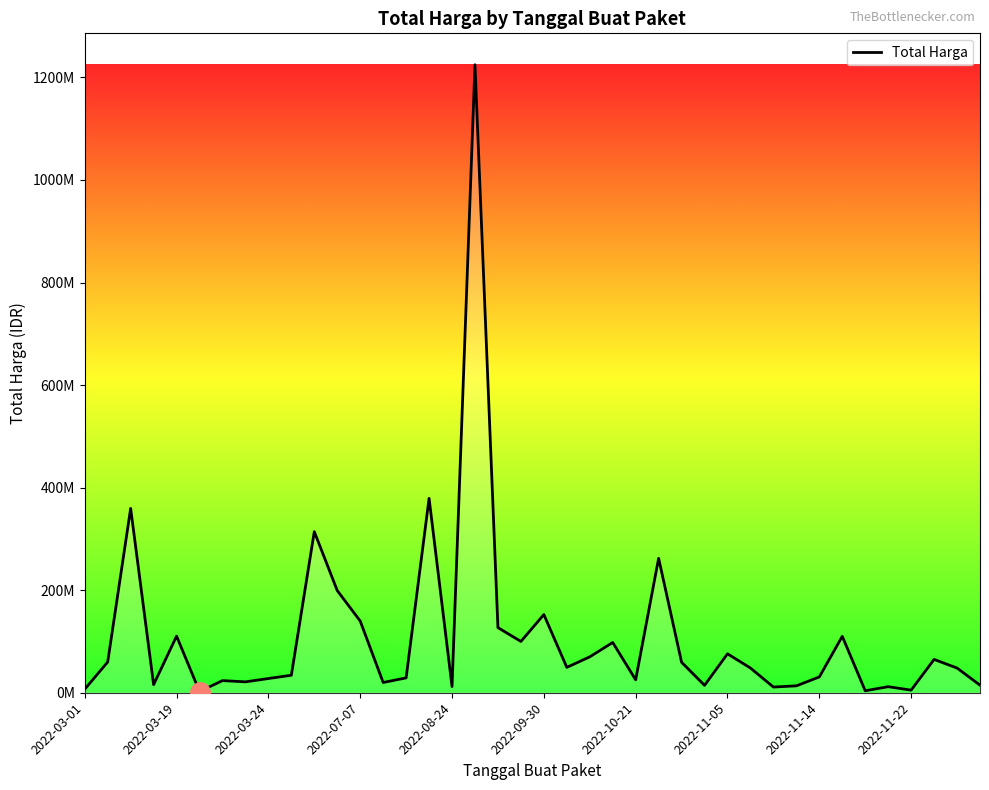

Does the chart display data point markers on the line(s)?

No